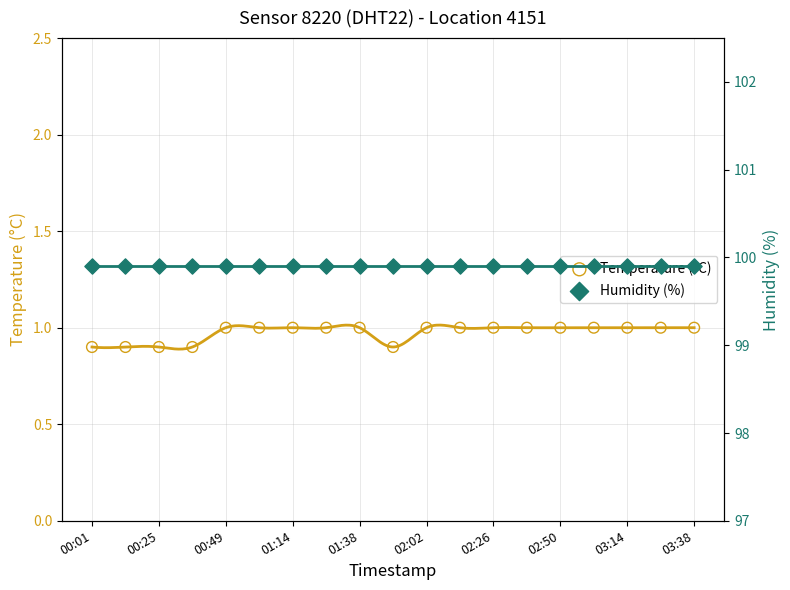

At which category is the sum across all series the highest?

00:49